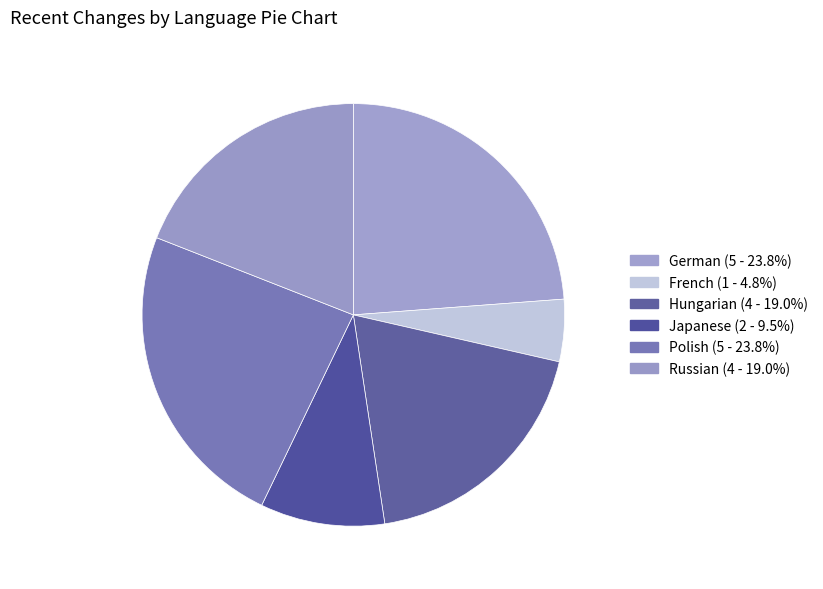

Which slice is the largest?

German